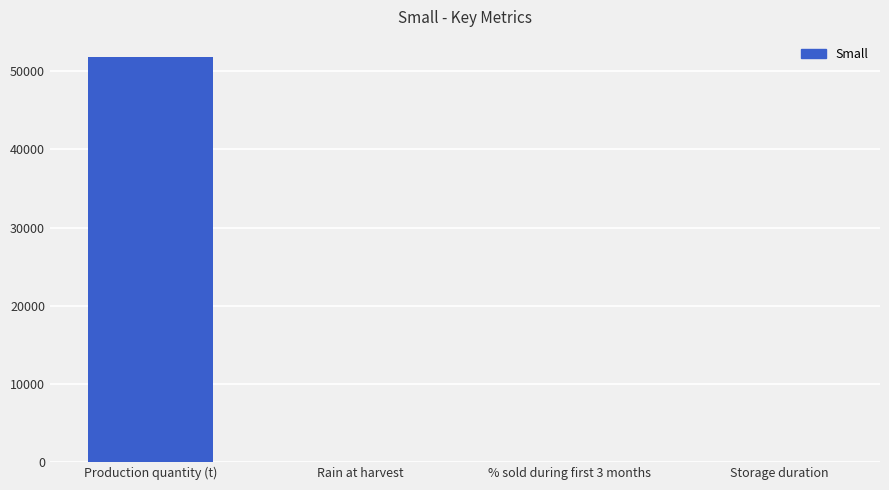

Which category has the highest value across all series?

Production quantity (t)